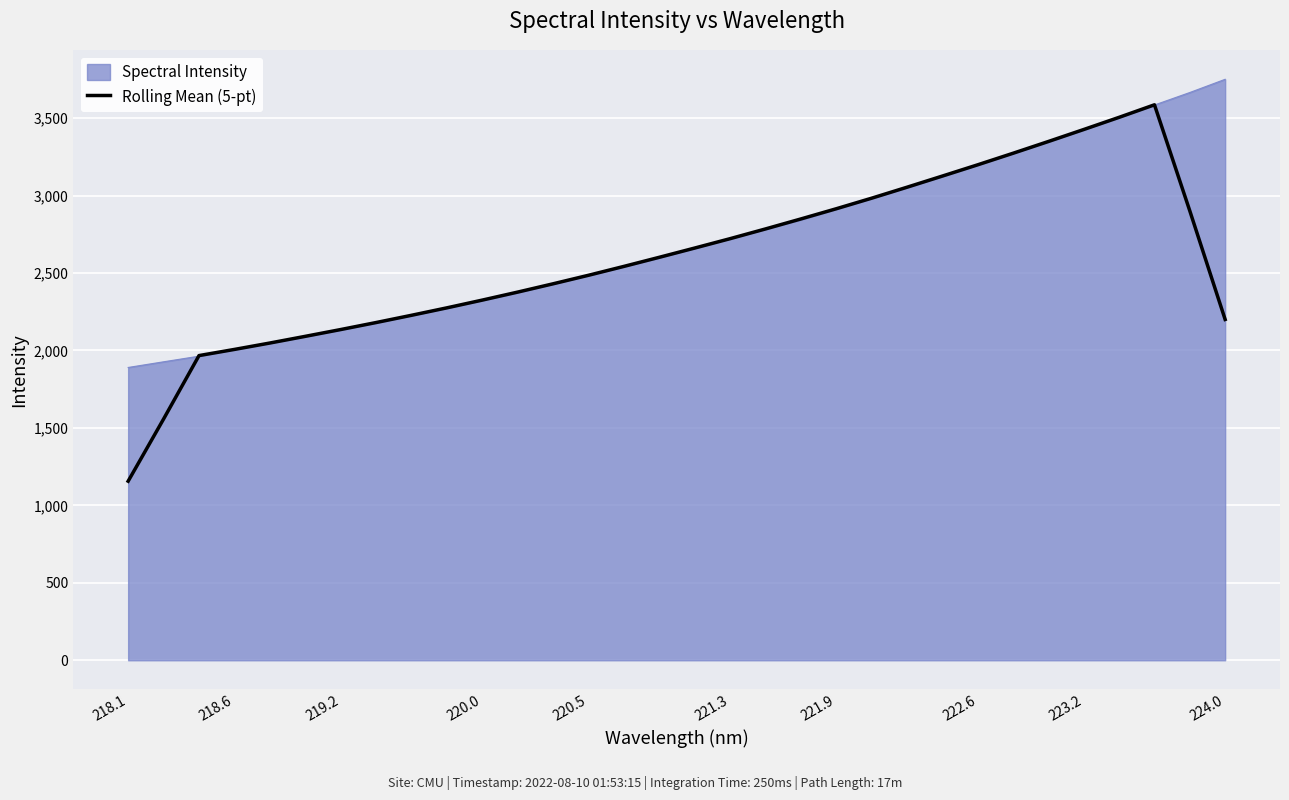

What is the smallest value displayed?

1156.0